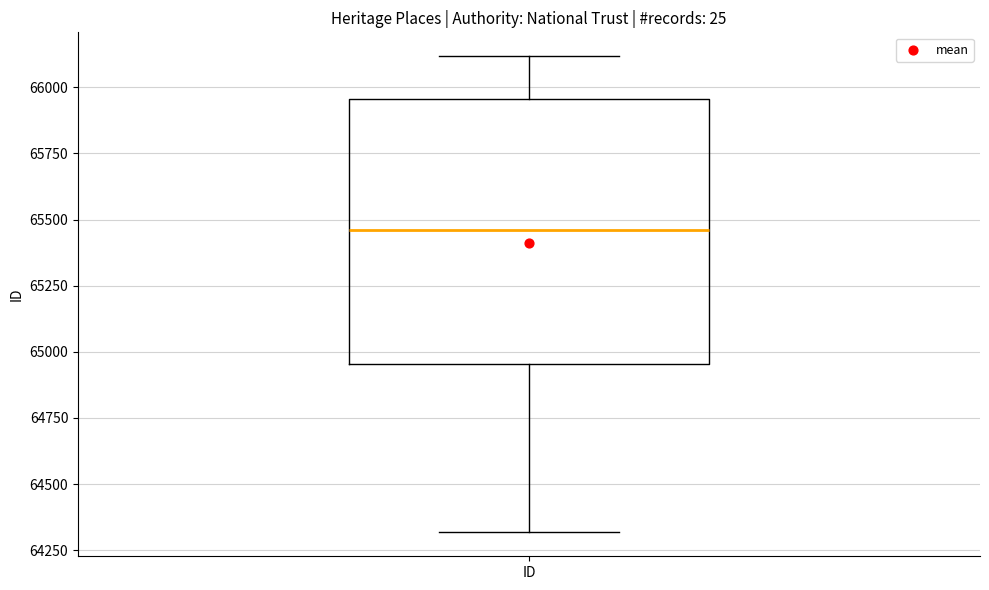

Transcribe this box plot: give where the median line is, the range the box spans, and where the two whiskers end, as read against the y-axis. The values are not printed on the chart, so give them approximately, as read against the axis.

median 65450, box 64950 to 65950, whiskers 64300 to 66100